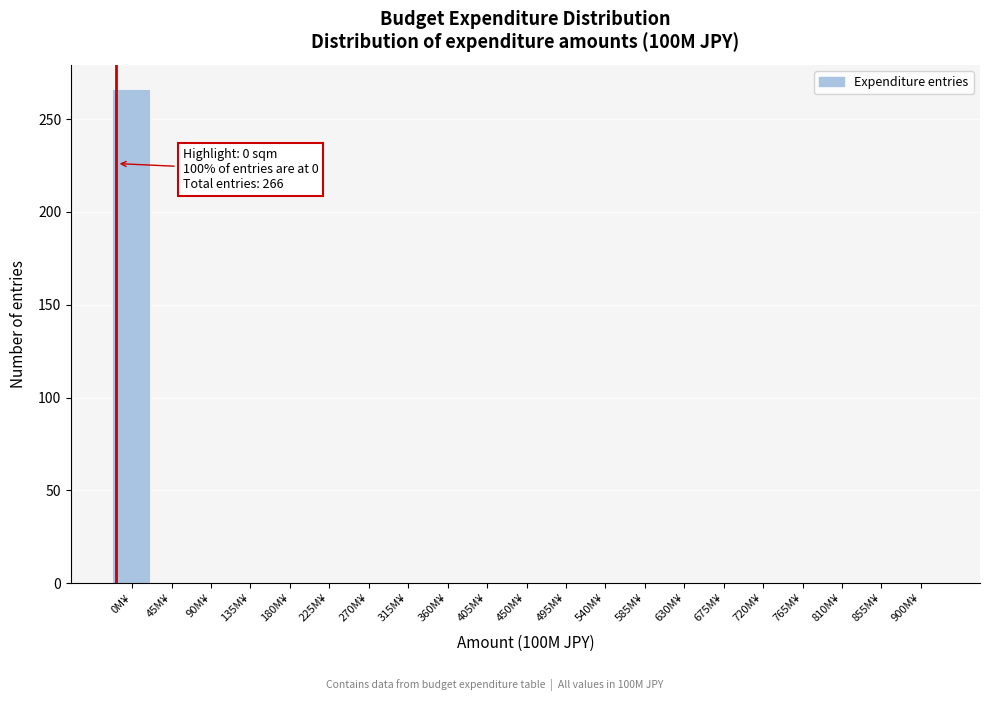

Reading left to right, list all the values displayed in this chart.

0M¥=266	45M¥=0	90M¥=0	135M¥=0	180M¥=0	225M¥=0	270M¥=0	315M¥=0	360M¥=0	405M¥=0	450M¥=0	495M¥=0	540M¥=0	585M¥=0	630M¥=0	675M¥=0	720M¥=0	765M¥=0	810M¥=0	855M¥=0	900M¥=0